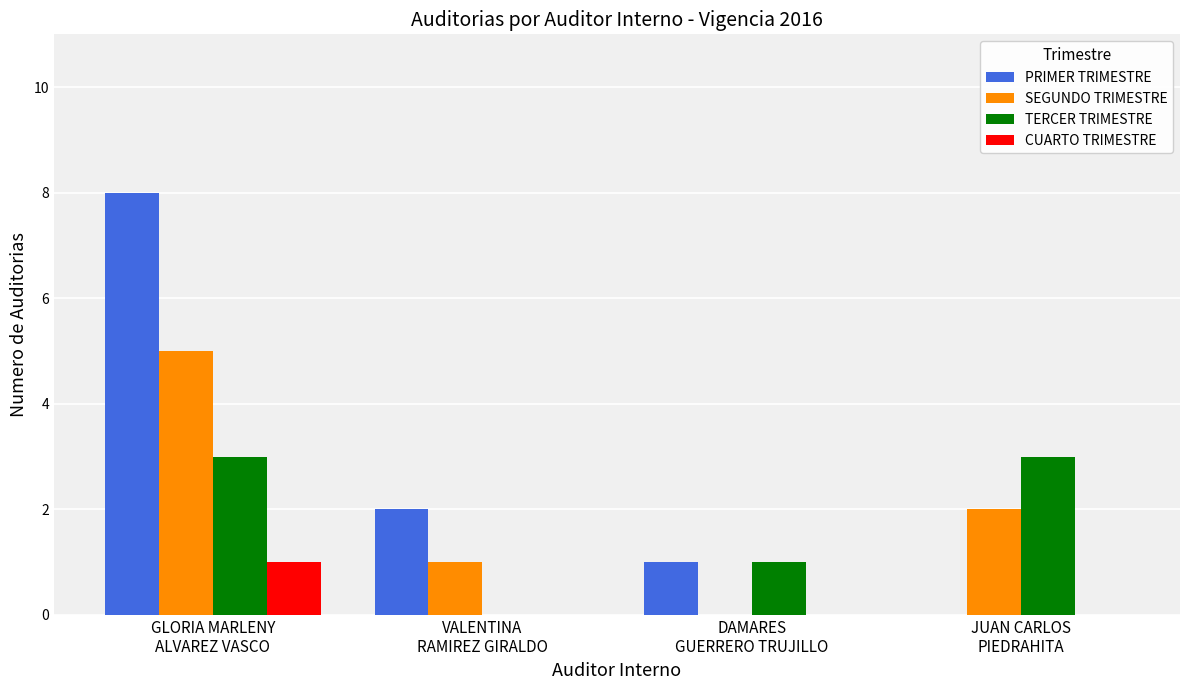

How many distinct data groups are displayed?

4